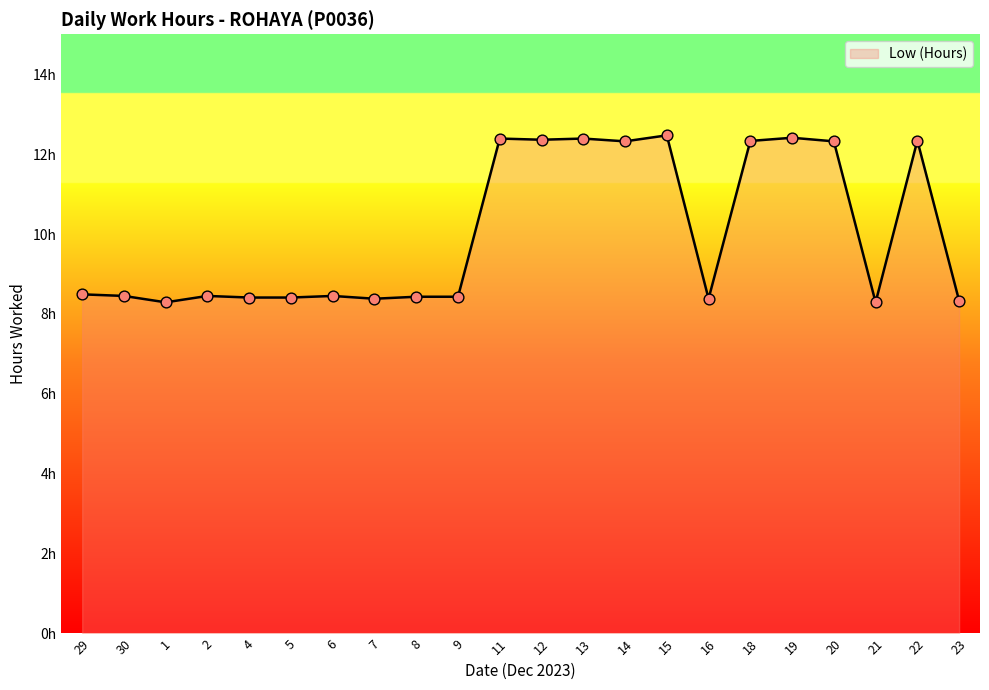

Between 23 and 18, which is larger?

18